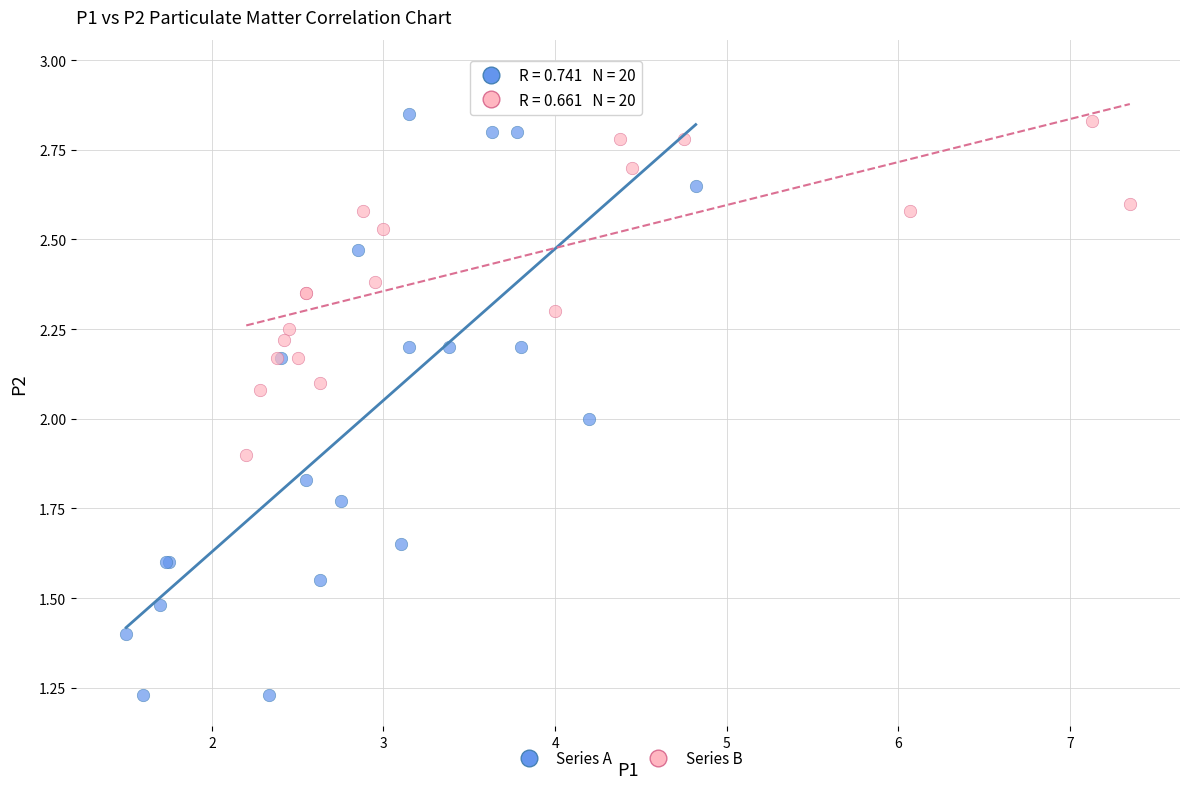

Which series has the largest Y range (max minus min)?

Series A